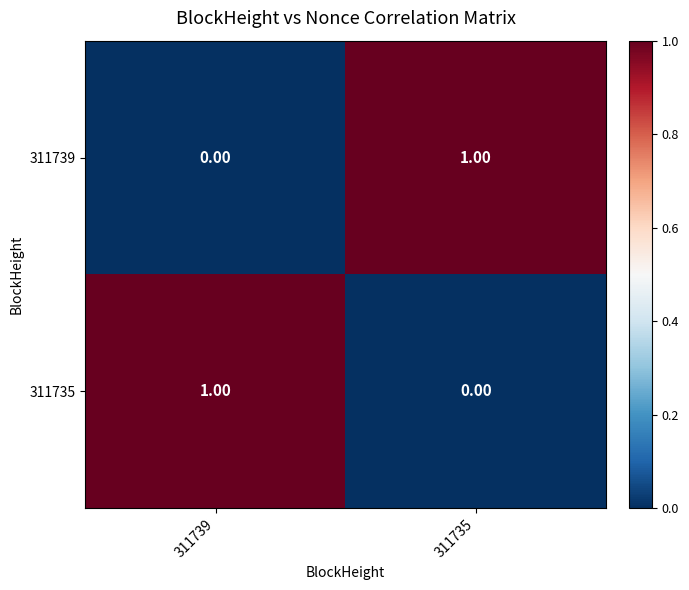

List the labels in order of 311739 value, smallest first.

311739, 311735